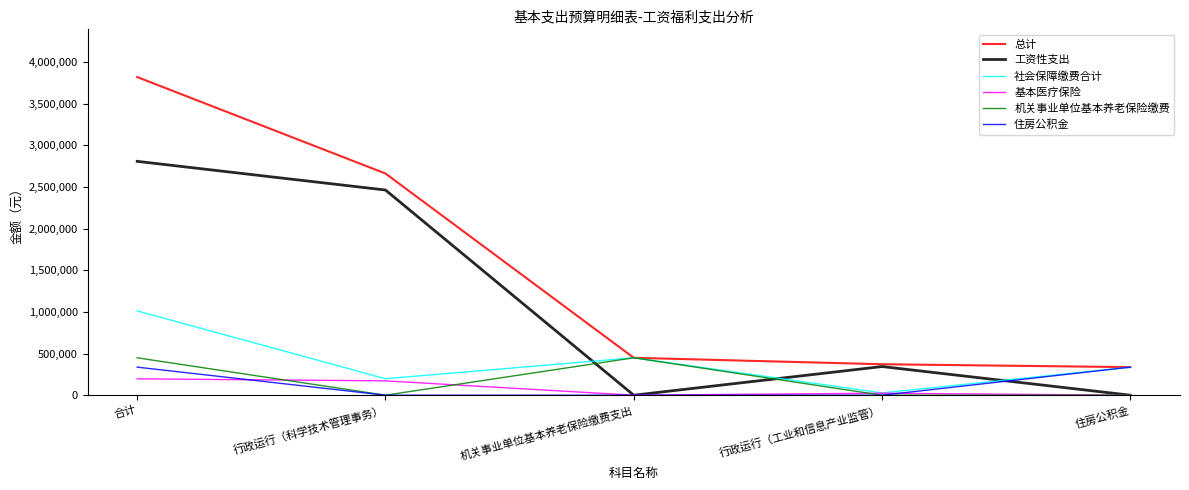

What is the average value of the 住房公积金 series?

134691.2